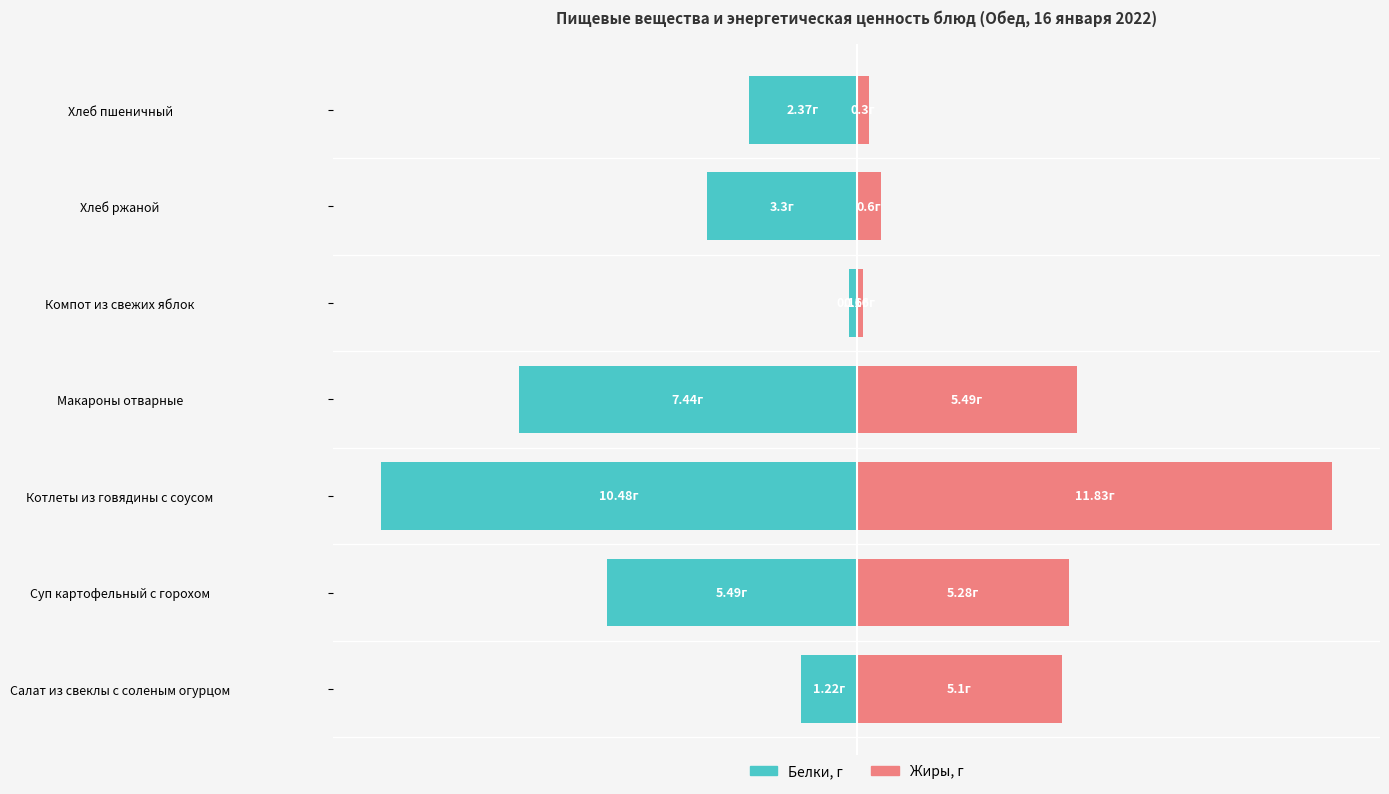

Between Компот из свежих яблок and Хлеб пшеничный, which series saw the biggest shift?

Белки, г